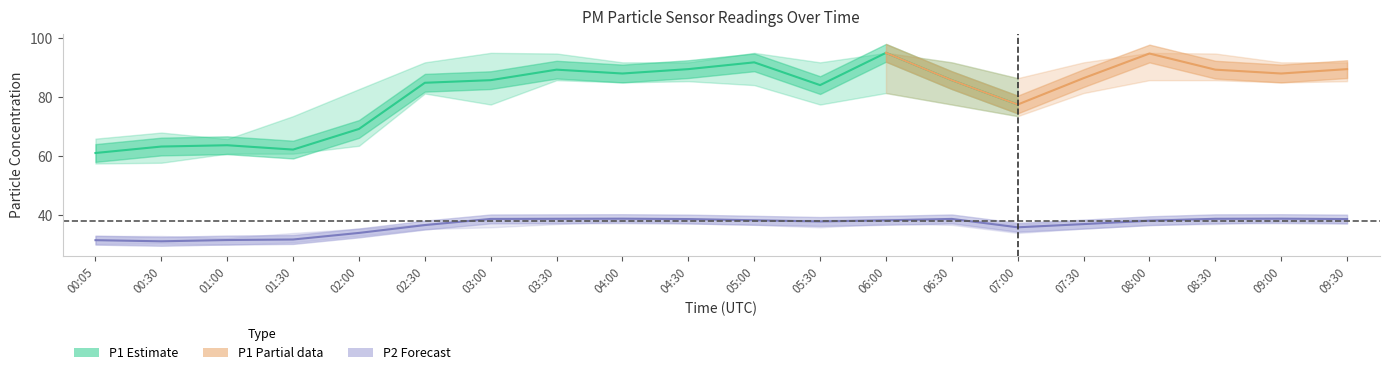

List the labels in order of value, smallest first.

00:30, 00:05, 01:00, 01:30, 02:00, 07:00, 02:30, 07:30, 05:30, 08:00, 06:00, 05:00, 04:30, 09:30, 03:00, 06:30, 03:30, 08:30, 04:00, 09:00